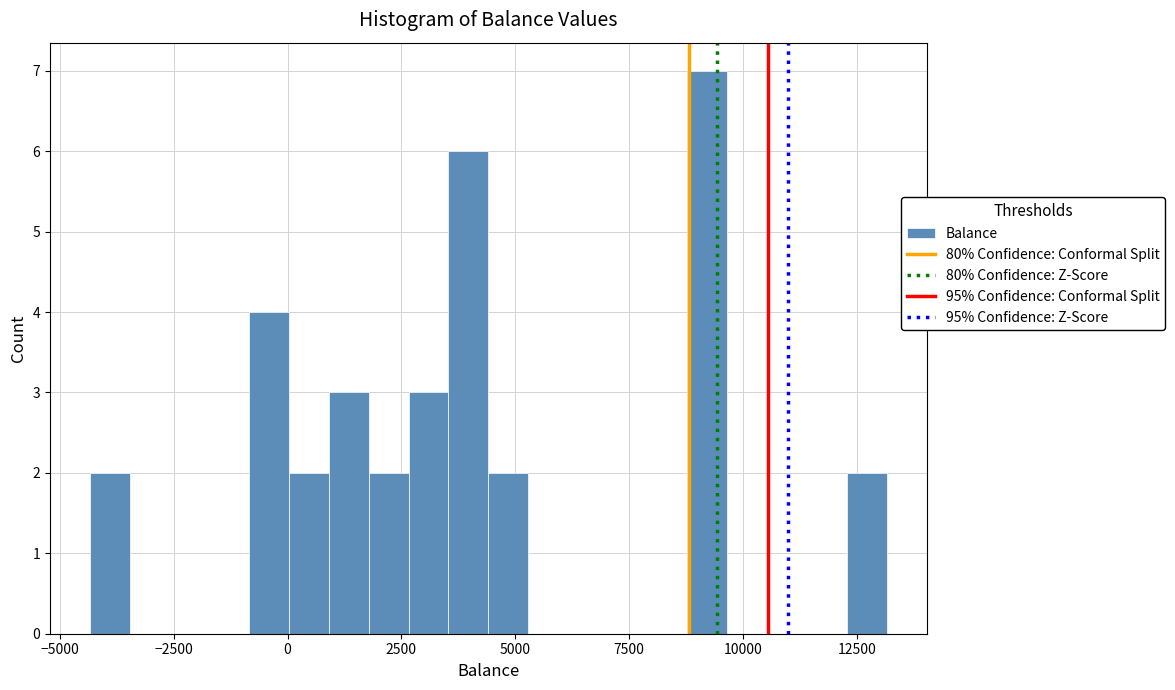

Around what value on the x-axis is the tallest bar? Give the approximate position of its centre, as read against the axis.

9000